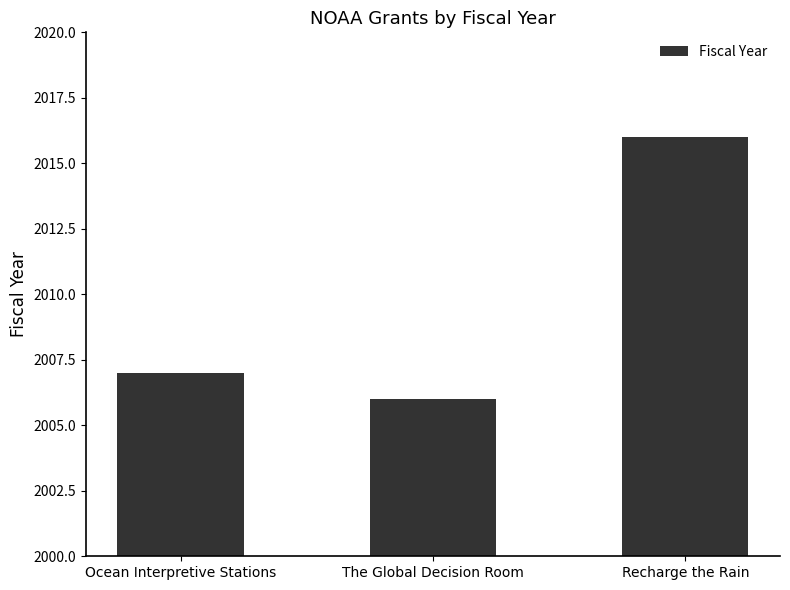

Are the bars grouped side by side (vs. stacked)?

No